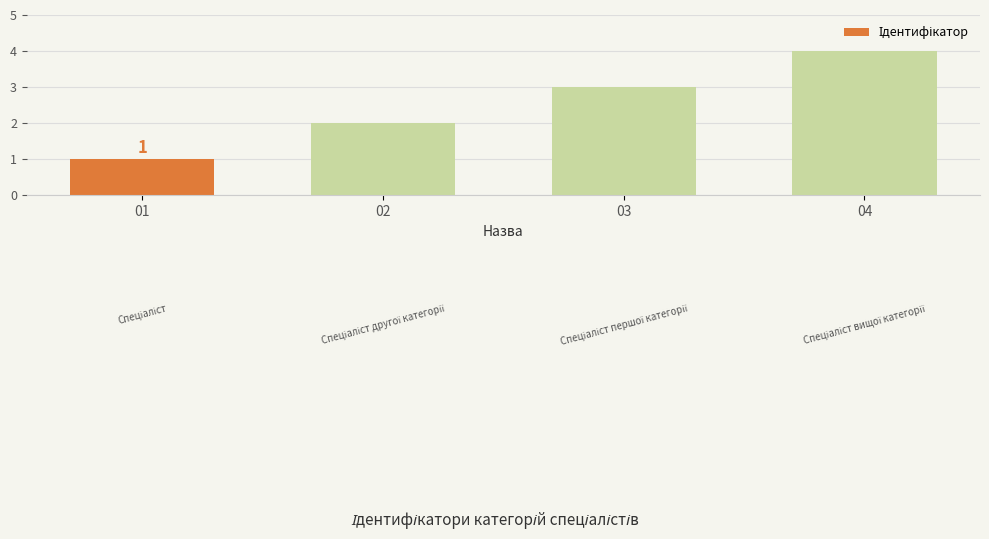

Reading left to right, what are all the values shown in this chart?

1	2	3	4